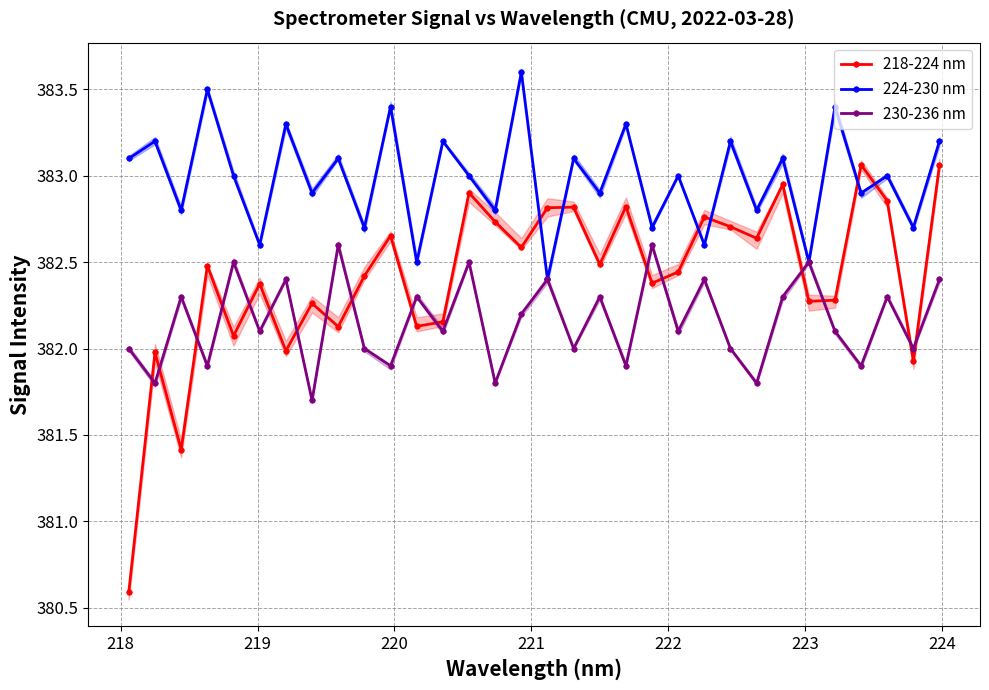

Between 217 and 16, which series saw the biggest shift?

218-224 nm